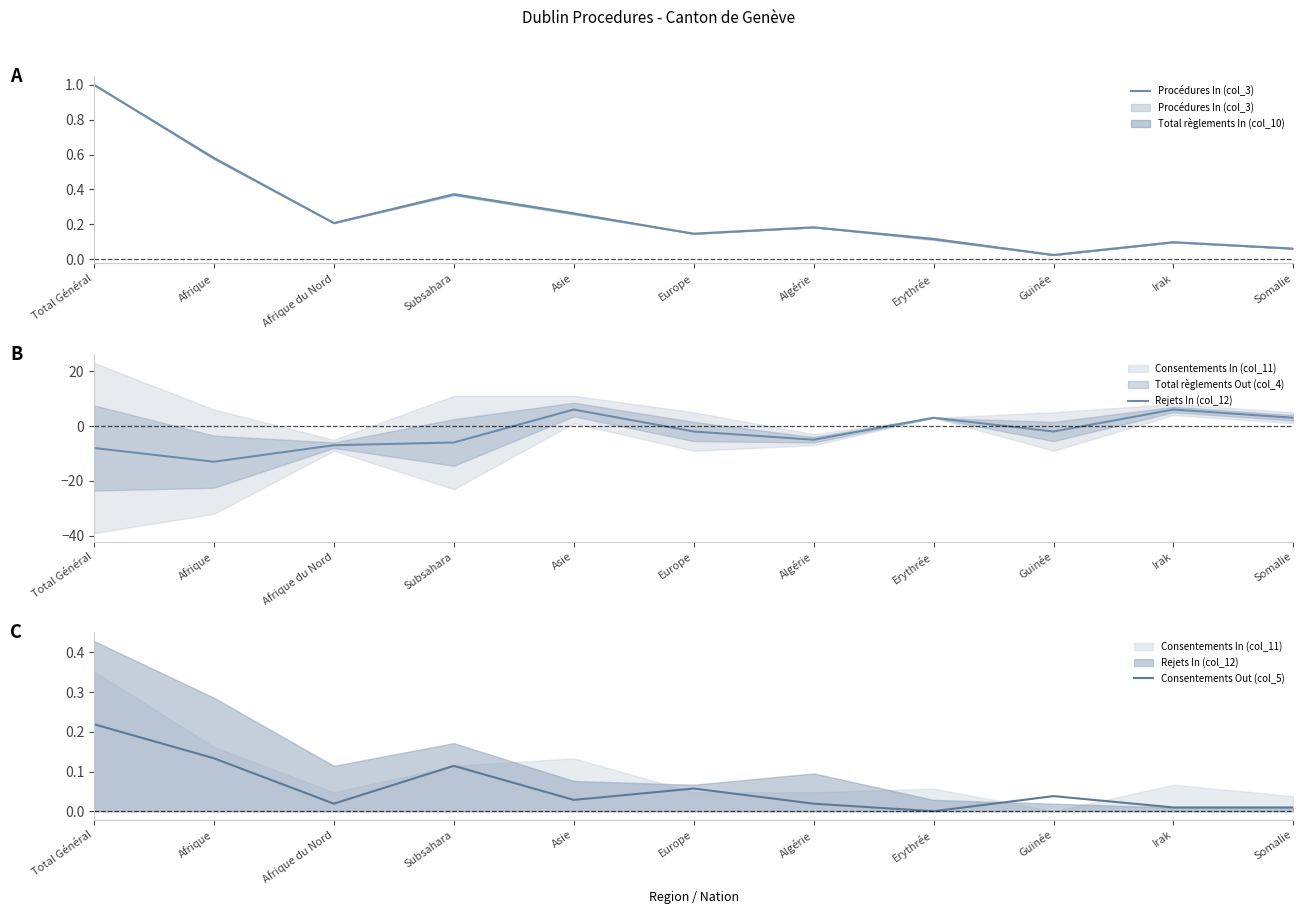

Where is Consentements Out (col_5) nearest to the value 0?

Erythrée